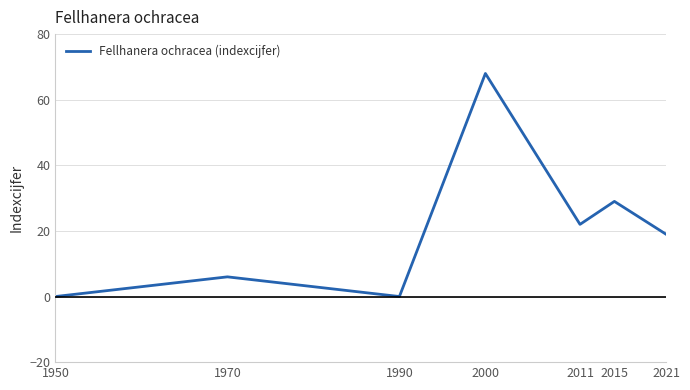

What is the sum of all values?

144